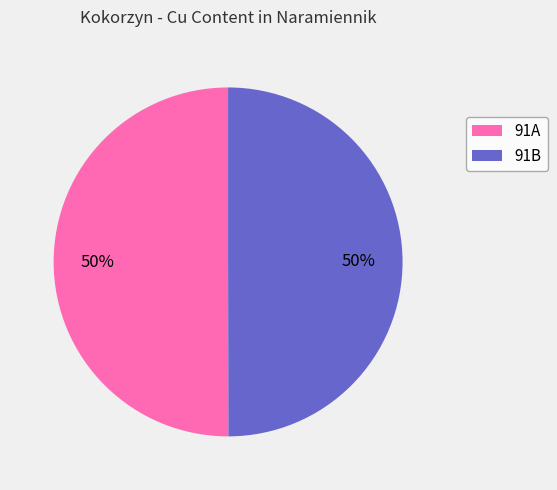

What is the ratio of the value at 91A to the value at 91B?

1.0